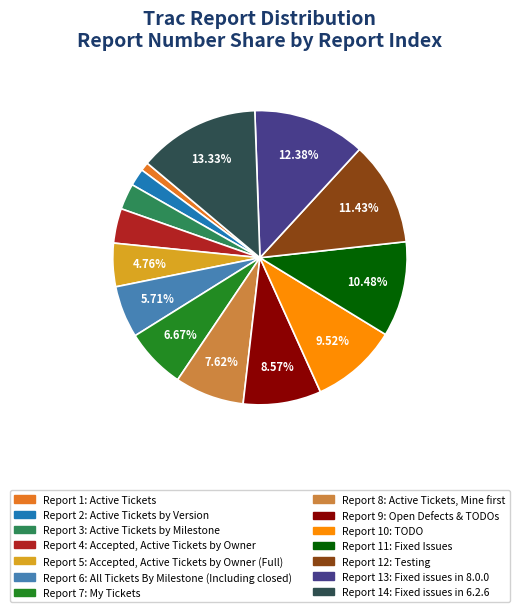

Is there any slice that represents more than half of the pie?

No